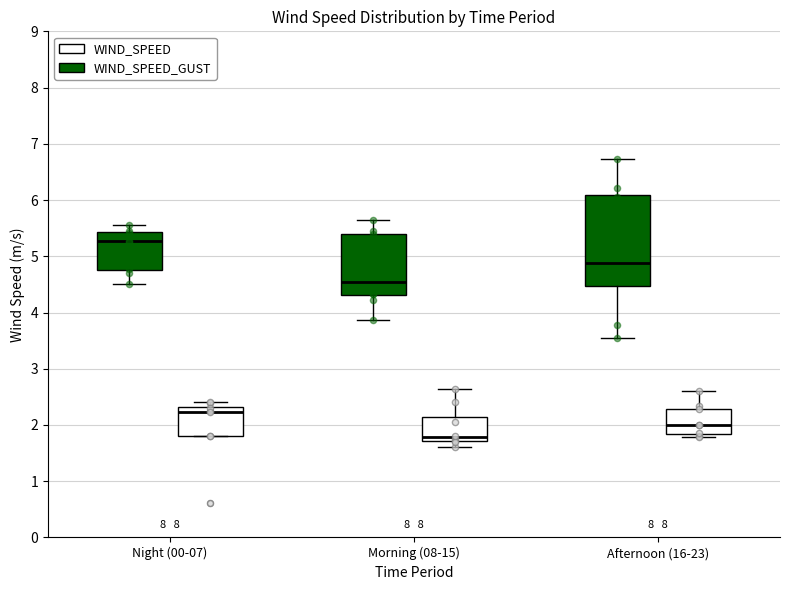

Reading left to right, read every box against the y-axis: the position of its median line, the range the box covers, and the ends of its whiskers. The values are not printed on the chart, so give them approximately, as read against the axis.

Night (00-07) (WIND_SPEED_GUST): median 5.3, box 4.8 to 5.4, whiskers 4.5 to 5.6
Night (00-07) (WIND_SPEED): median 2.2, box 1.8 to 2.3, whiskers 1.8 to 2.4
Morning (08-15) (WIND_SPEED_GUST): median 4.5, box 4.3 to 5.4, whiskers 3.9 to 5.6
Morning (08-15) (WIND_SPEED): median 1.8, box 1.7 to 2.1, whiskers 1.6 to 2.6
Afternoon (16-23) (WIND_SPEED_GUST): median 4.9, box 4.5 to 6.1, whiskers 3.6 to 6.7
Afternoon (16-23) (WIND_SPEED): median 2.0, box 1.8 to 2.3, whiskers 1.8 (just below the box's lower edge) to 2.6